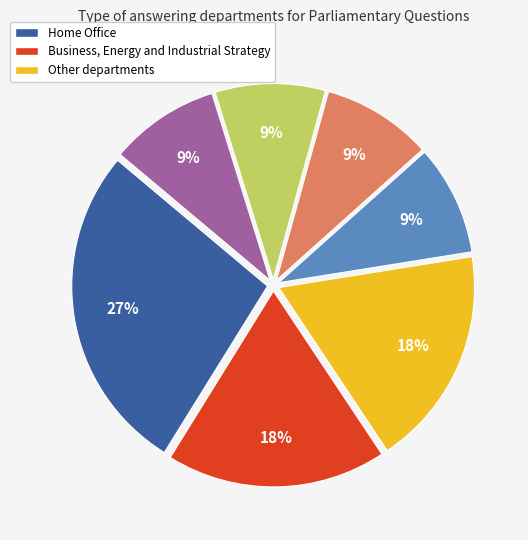

To the nearest percent, what is the difference between the largest and smallest slice percentages?

18%